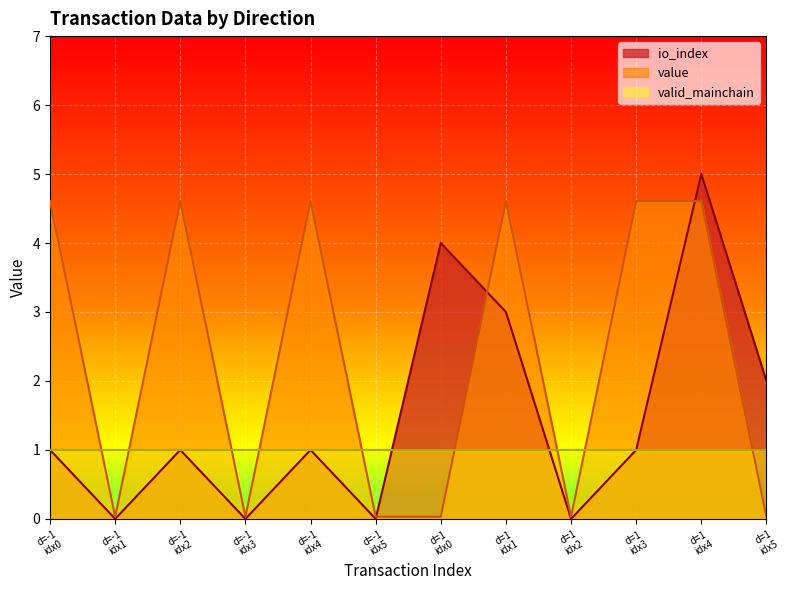

At how many categories does at least one series exceed 2?

7